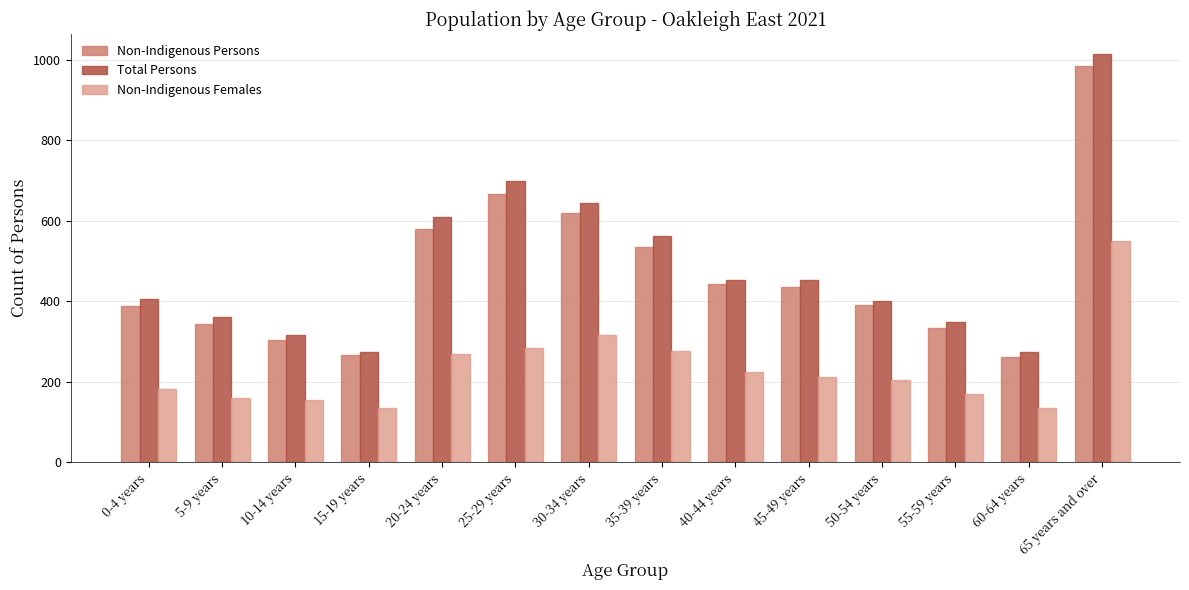

Rank the series by their maximum value, from lowest to highest.

Non-Indigenous Females, Non-Indigenous Persons, Total Persons